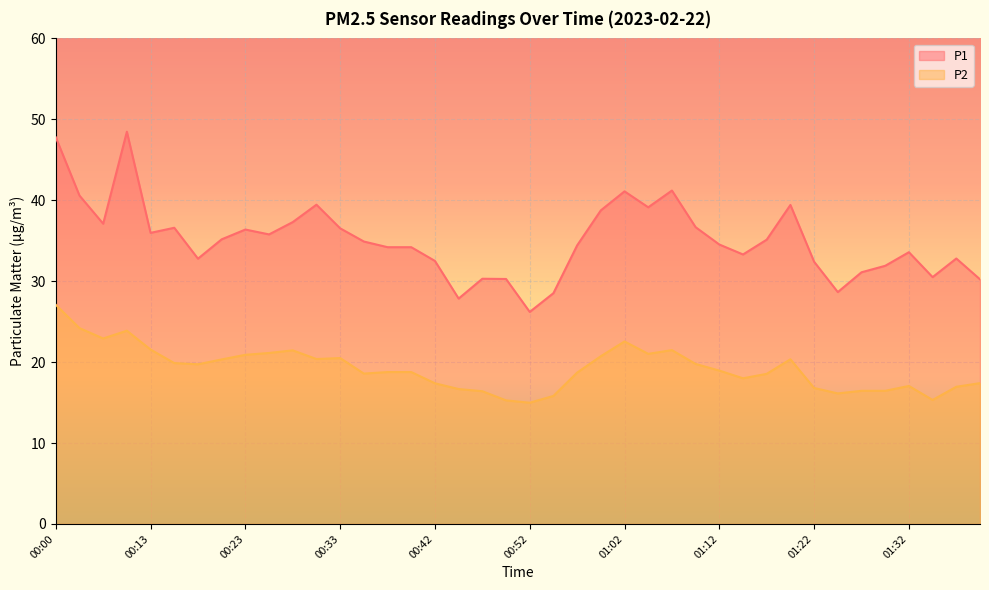

How many interior local valleys does the P2 series have?

9